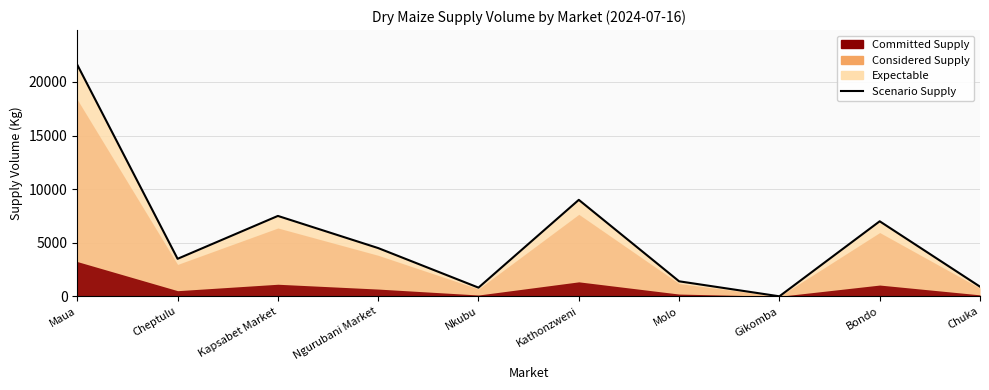

What is the ratio of the value at Nkubu to the value at Ngurubani Market?

0.2